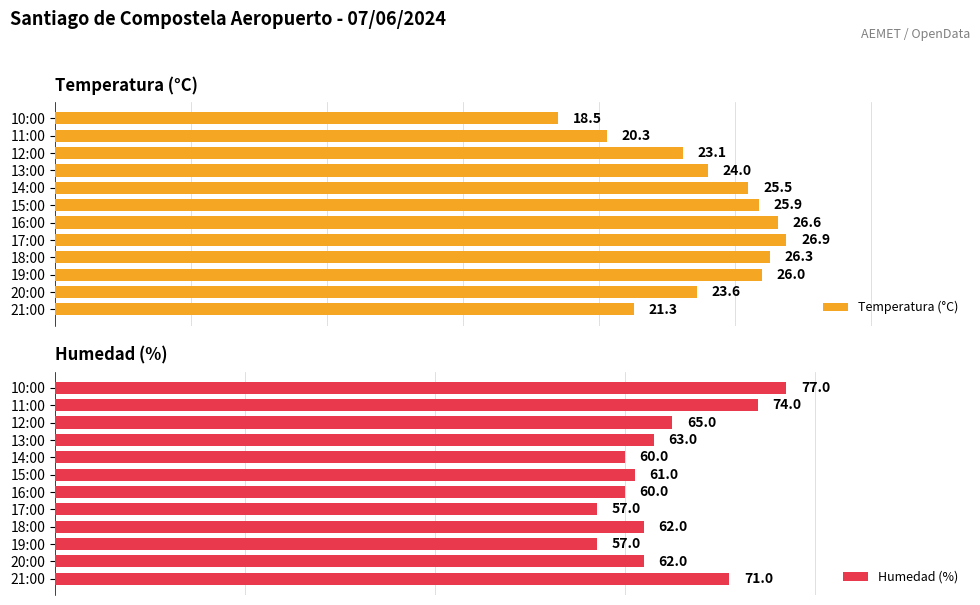

At which label is Humedad (%) closest to 67?

12:00